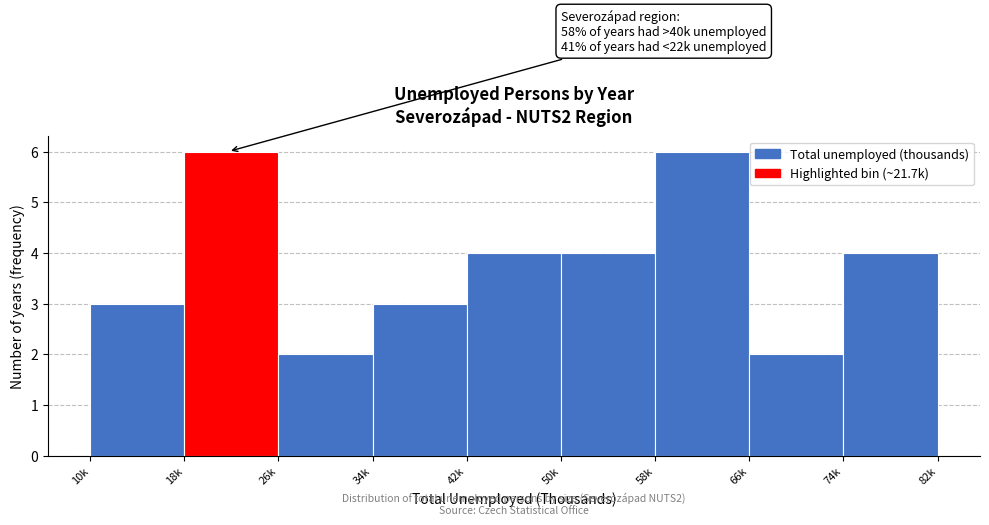

Reading right to left, transcribe all the data shown in this chart.

74k=4	66k=2	58k=6	50k=4	42k=4	34k=3	26k=2	18k=6	10k=3